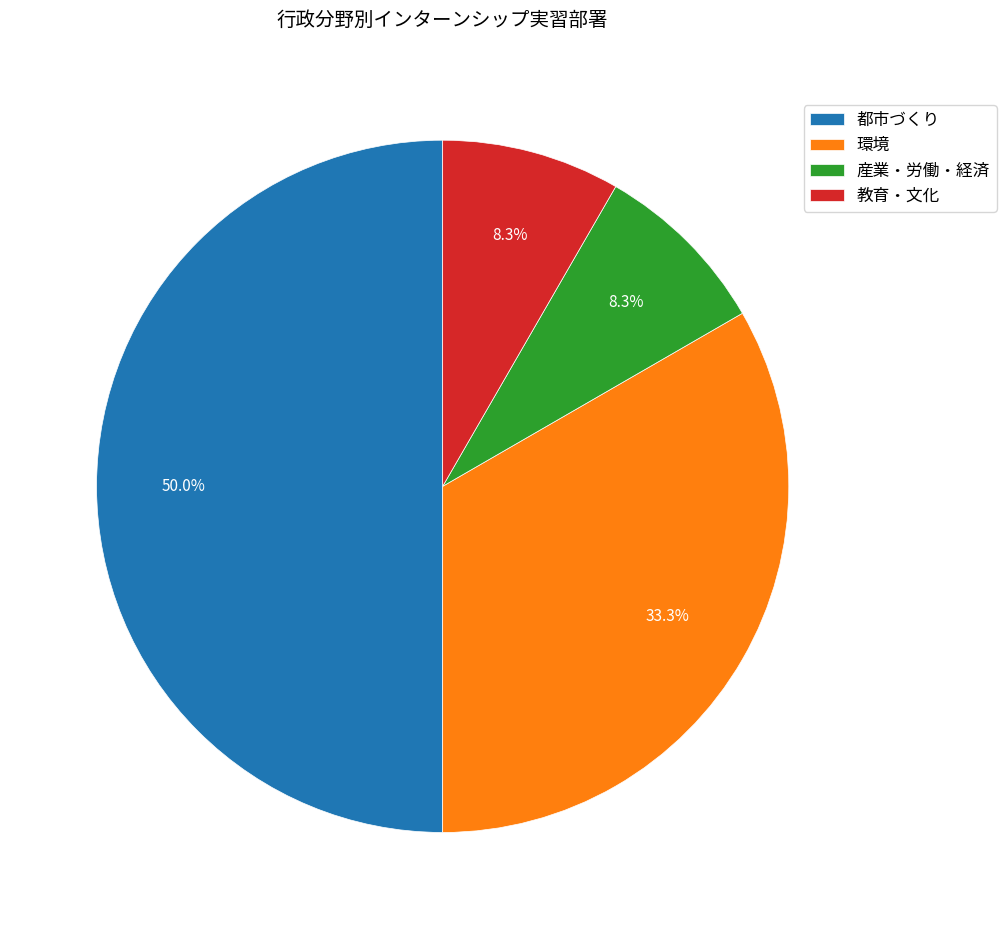

Does 環境 account for over 50% of the chart?

No